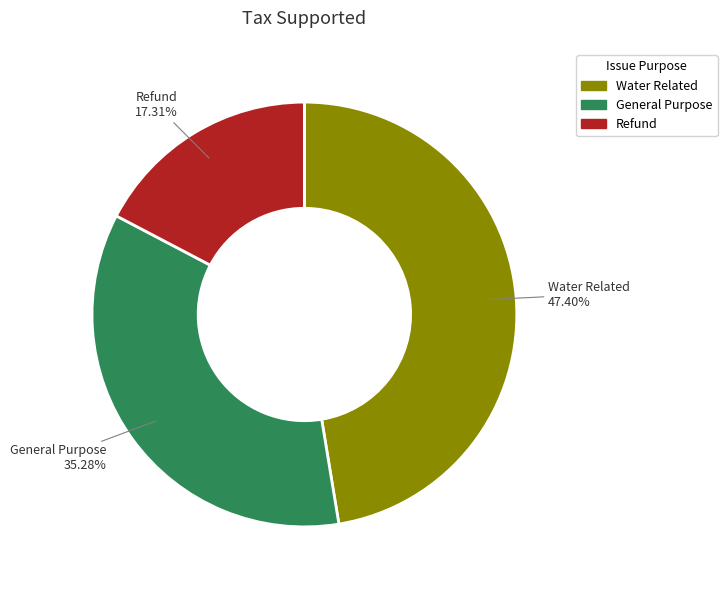

To the nearest percent, what portion does Refund represent?

17%